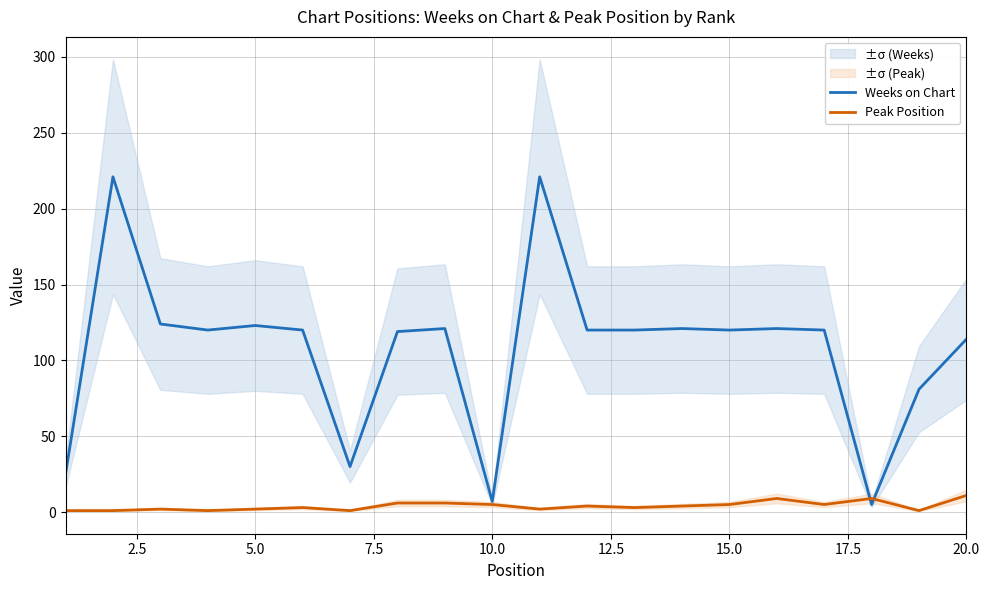

True or false: Peak Position and Weeks on Chart cross at least once.

True